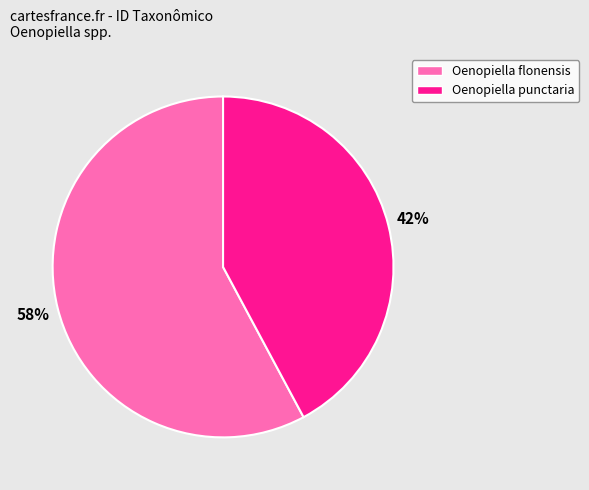

Is there a majority slice in this chart?

Yes